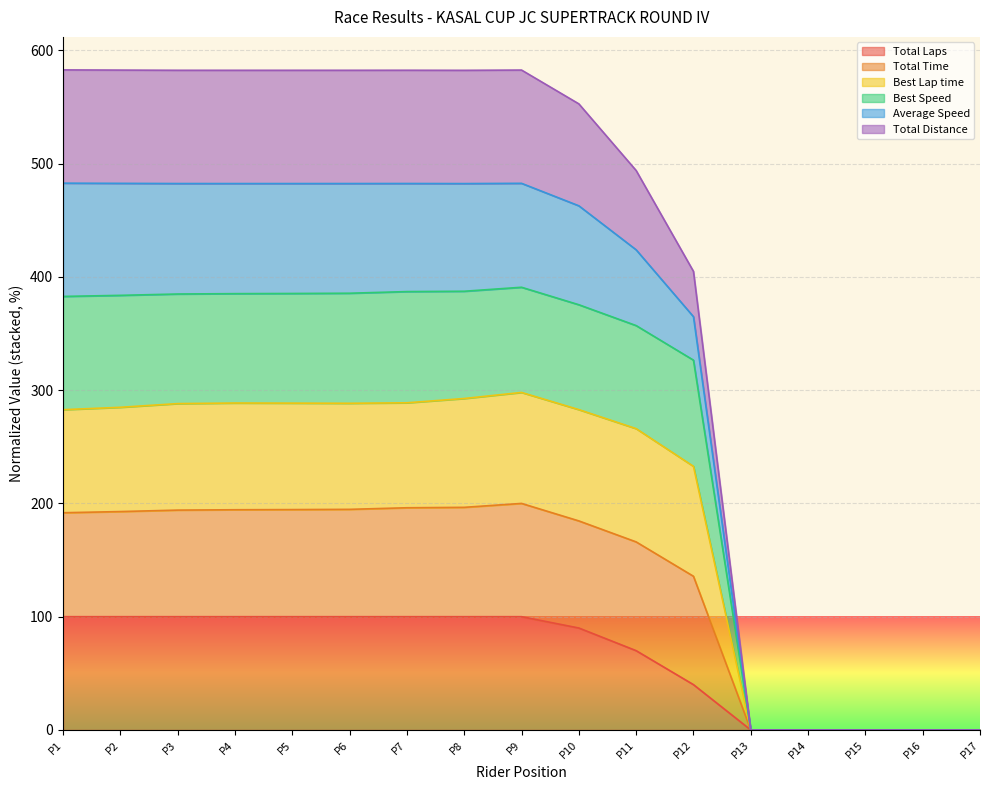

Count the number of categories in the chart.

17